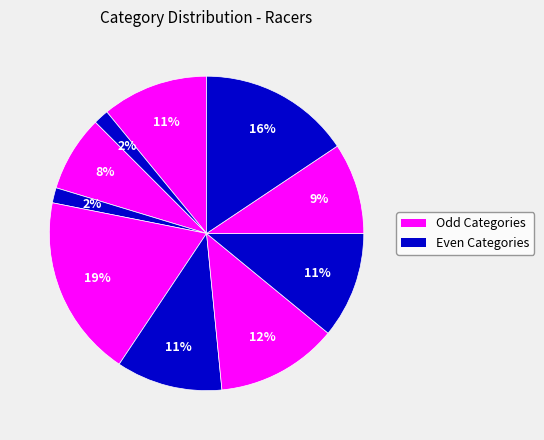

Count the number of slices in the pie.

10